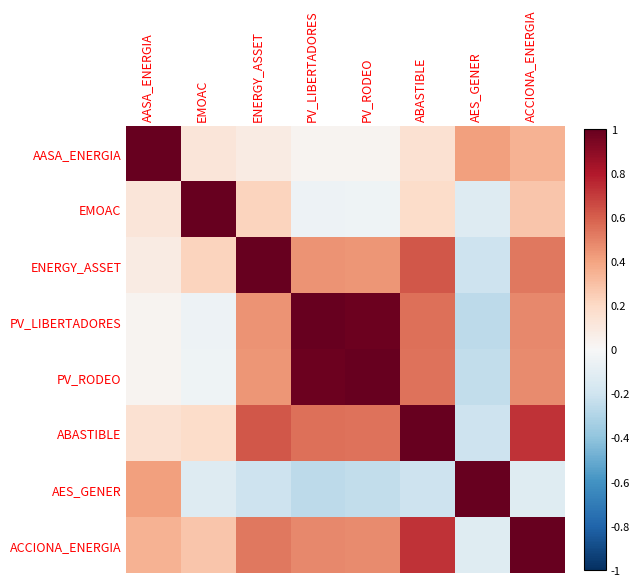

Reading left to right, transcribe all the data shown in this chart.

AASA_ENERGIA: AASA_ENERGIA=1.0	EMOAC=0.1	ENERGY_ASSET=0.1	PV_LIBERTADORES=0.0	PV_RODEO=0.0	ABASTIBLE=0.1	AES_GENER=0.4	ACCIONA_ENERGIA=0.3
EMOAC: AASA_ENERGIA=0.1	EMOAC=1.0	ENERGY_ASSET=0.2	PV_LIBERTADORES=-0.1	PV_RODEO=-0.0	ABASTIBLE=0.2	AES_GENER=-0.1	ACCIONA_ENERGIA=0.3
ENERGY_ASSET: AASA_ENERGIA=0.1	EMOAC=0.2	ENERGY_ASSET=1.0	PV_LIBERTADORES=0.5	PV_RODEO=0.4	ABASTIBLE=0.6	AES_GENER=-0.2	ACCIONA_ENERGIA=0.5
PV_LIBERTADORES: AASA_ENERGIA=0.0	EMOAC=-0.1	ENERGY_ASSET=0.5	PV_LIBERTADORES=1.0	PV_RODEO=1.0	ABASTIBLE=0.6	AES_GENER=-0.3	ACCIONA_ENERGIA=0.5
PV_RODEO: AASA_ENERGIA=0.0	EMOAC=-0.0	ENERGY_ASSET=0.4	PV_LIBERTADORES=1.0	PV_RODEO=1.0	ABASTIBLE=0.5	AES_GENER=-0.2	ACCIONA_ENERGIA=0.5
ABASTIBLE: AASA_ENERGIA=0.1	EMOAC=0.2	ENERGY_ASSET=0.6	PV_LIBERTADORES=0.6	PV_RODEO=0.5	ABASTIBLE=1.0	AES_GENER=-0.2	ACCIONA_ENERGIA=0.7
AES_GENER: AASA_ENERGIA=0.4	EMOAC=-0.1	ENERGY_ASSET=-0.2	PV_LIBERTADORES=-0.3	PV_RODEO=-0.2	ABASTIBLE=-0.2	AES_GENER=1.0	ACCIONA_ENERGIA=-0.1
ACCIONA_ENERGIA: AASA_ENERGIA=0.3	EMOAC=0.3	ENERGY_ASSET=0.5	PV_LIBERTADORES=0.5	PV_RODEO=0.5	ABASTIBLE=0.7	AES_GENER=-0.1	ACCIONA_ENERGIA=1.0